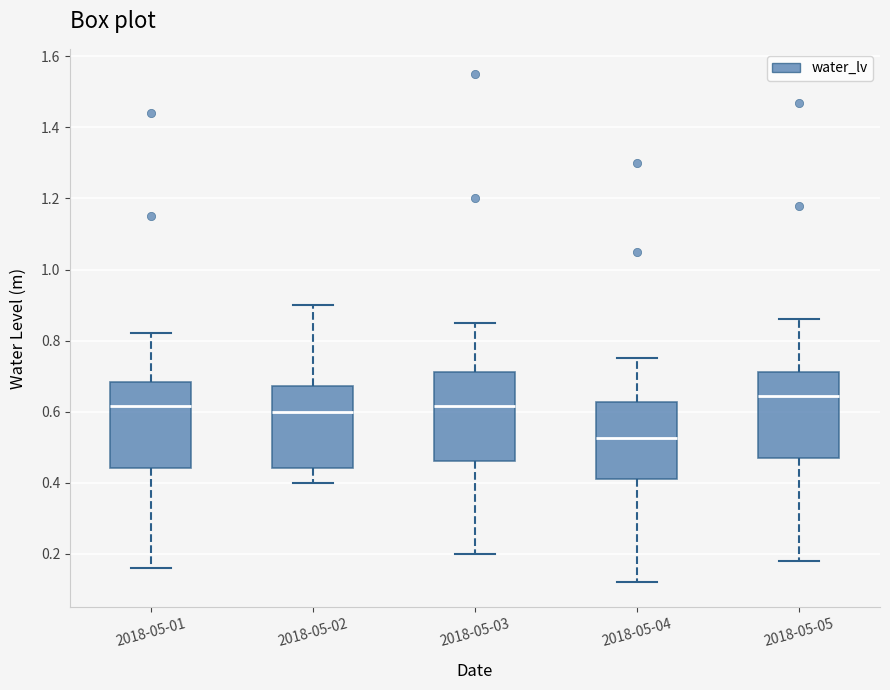

Which box's median line is the lowest?

2018-05-04